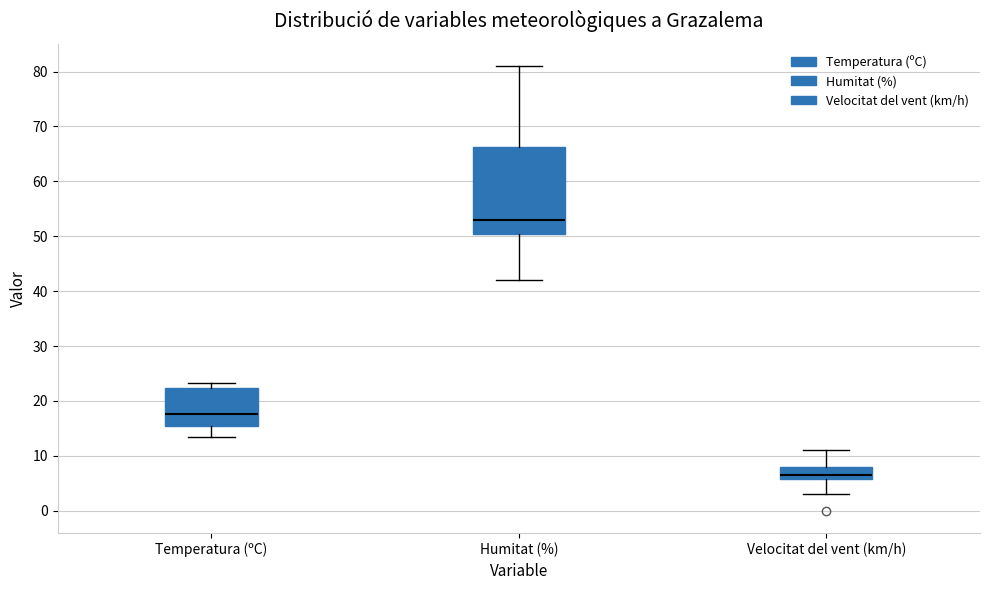

Reading left to right, transcribe this box plot: for each box, give where its median line is, the range the box spans, and where its two whiskers end, as read against the y-axis. The values are not printed on the chart, so give them approximately, as read against the axis.

Temperatura (ºC): median 18, box 15 to 22, whiskers 14 to 23
Humitat (%): median 53, box 51 to 66, whiskers 42 to 81
Velocitat del vent (km/h): median 7, box 6 to 8, whiskers 3 to 11